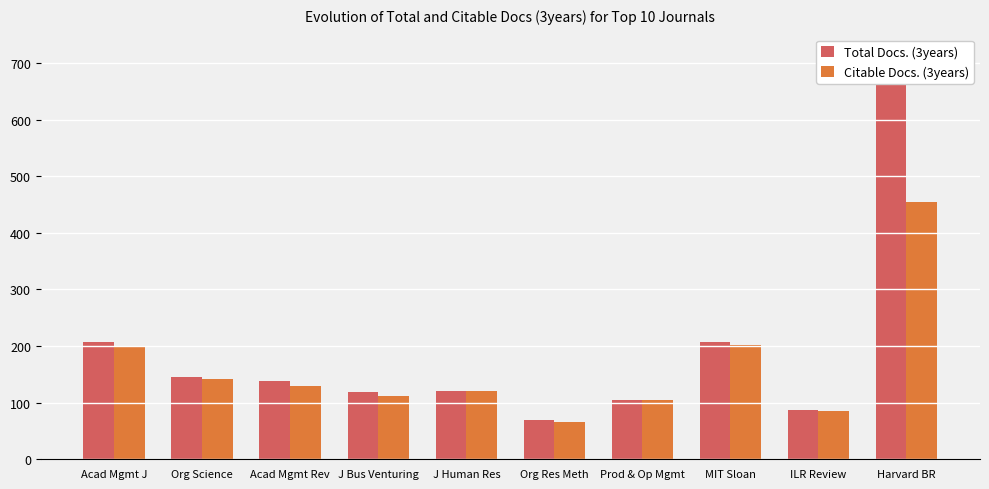

What is the total value across all series at Org Res Meth?

134